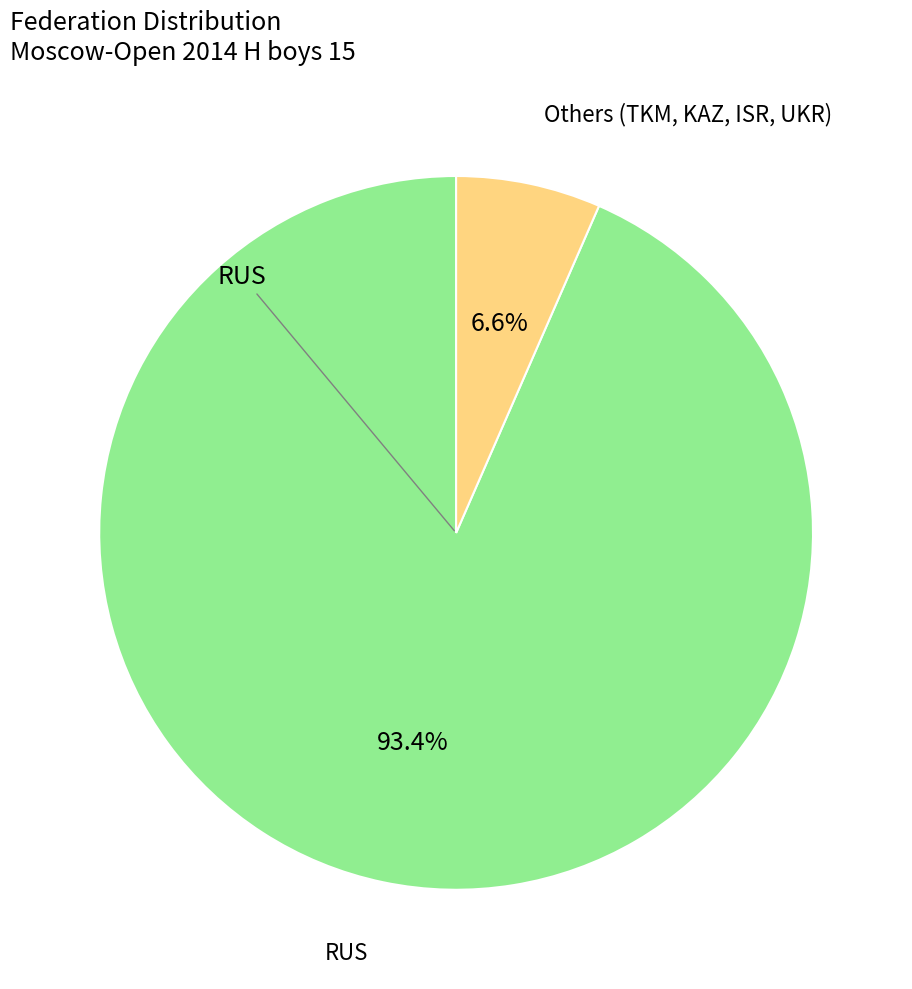

Is there any slice that represents more than half of the pie?

Yes